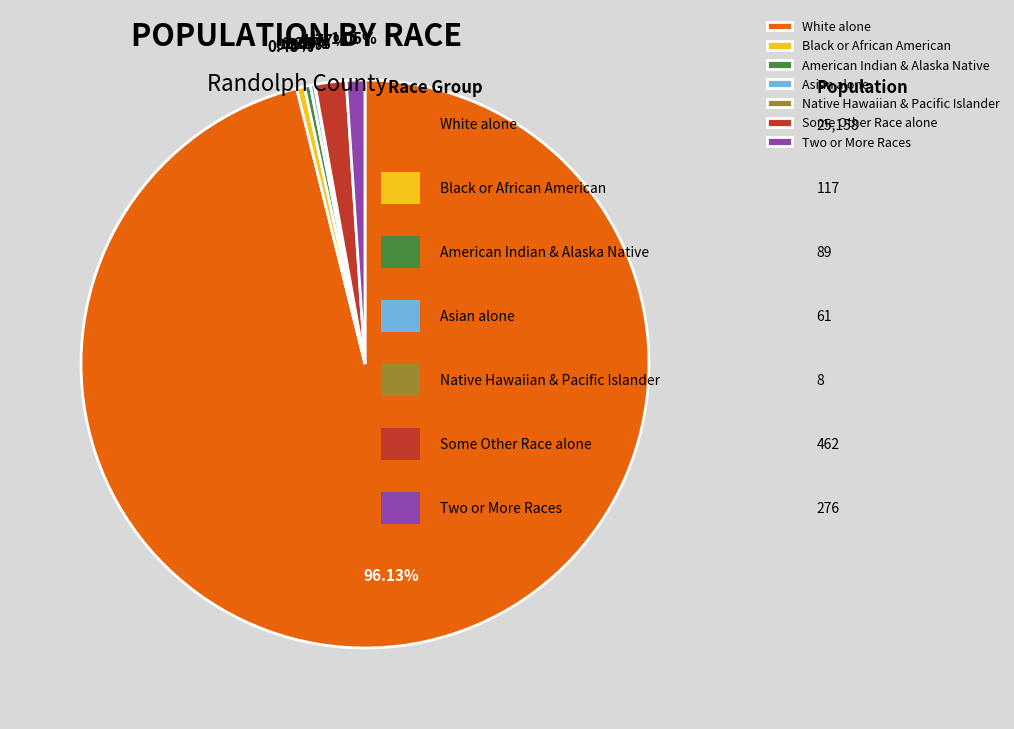

True or false: Some Other Race alone accounts for 2% of the total.

True